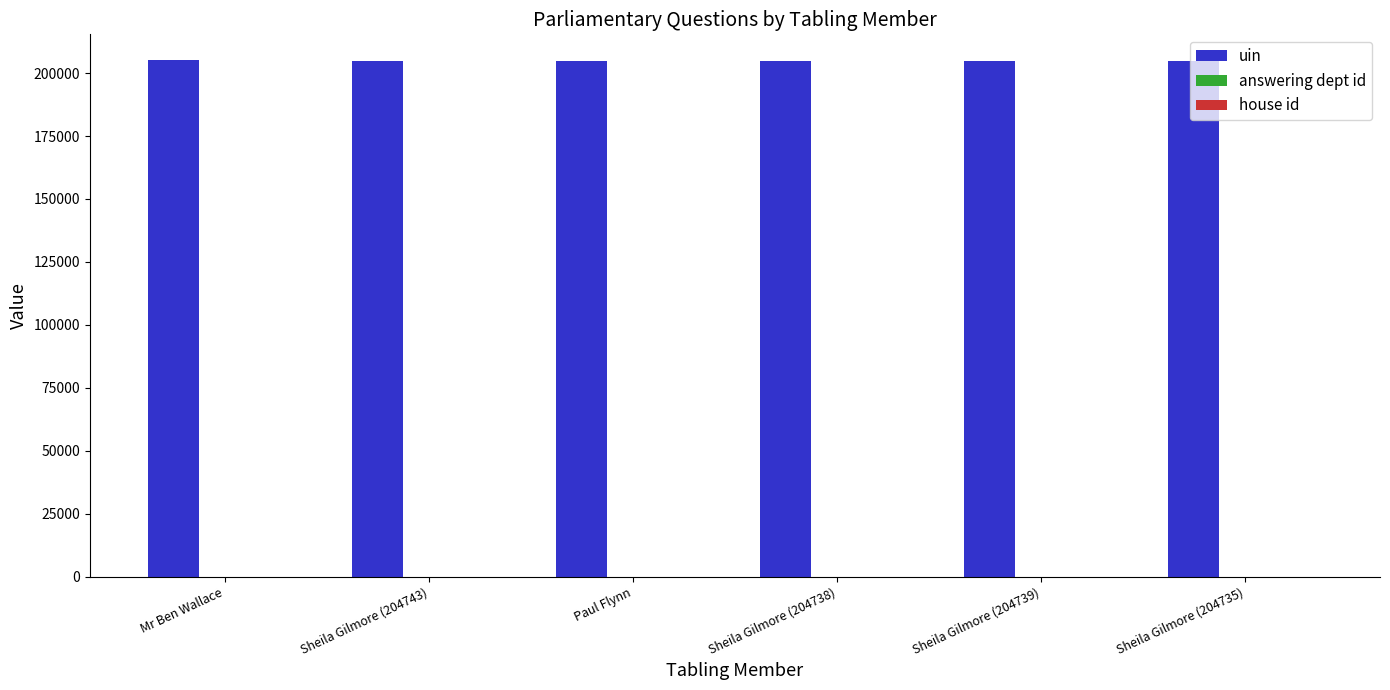

The uin series shows 204743 at Sheila Gilmore (204743). True or false?

True